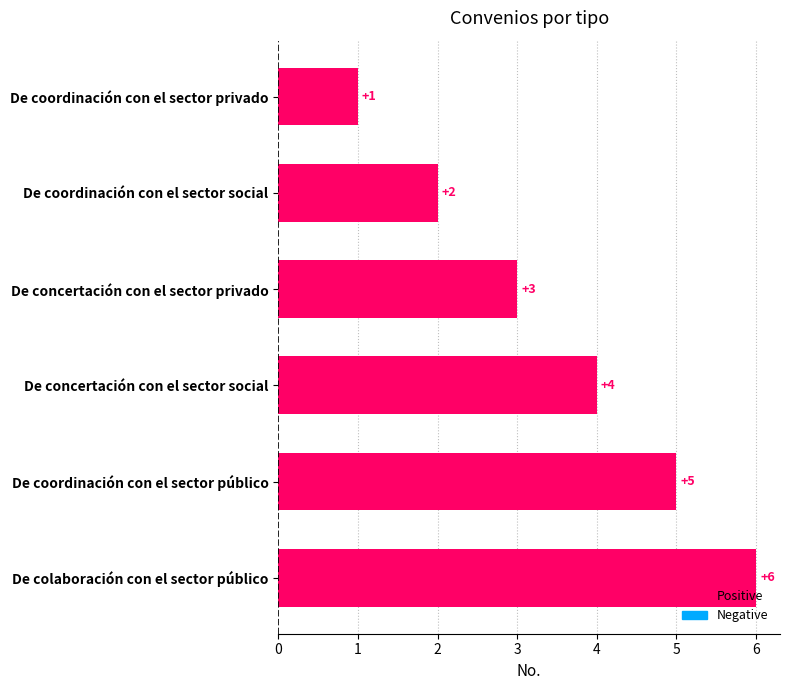

Which label corresponds to the largest value in the chart?

De colaboración con el sector público